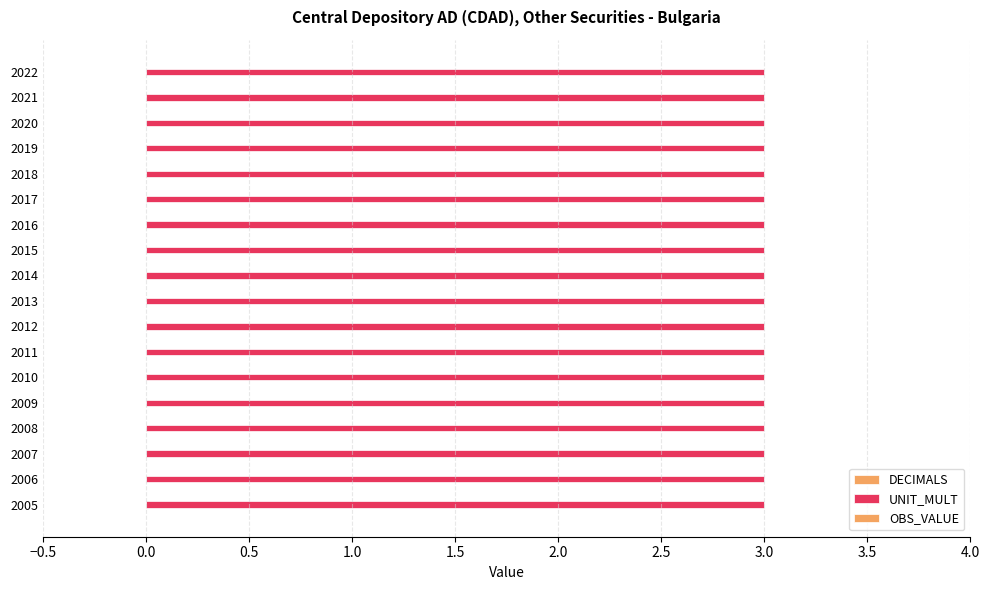

What is the maximum value shown in the chart?

3